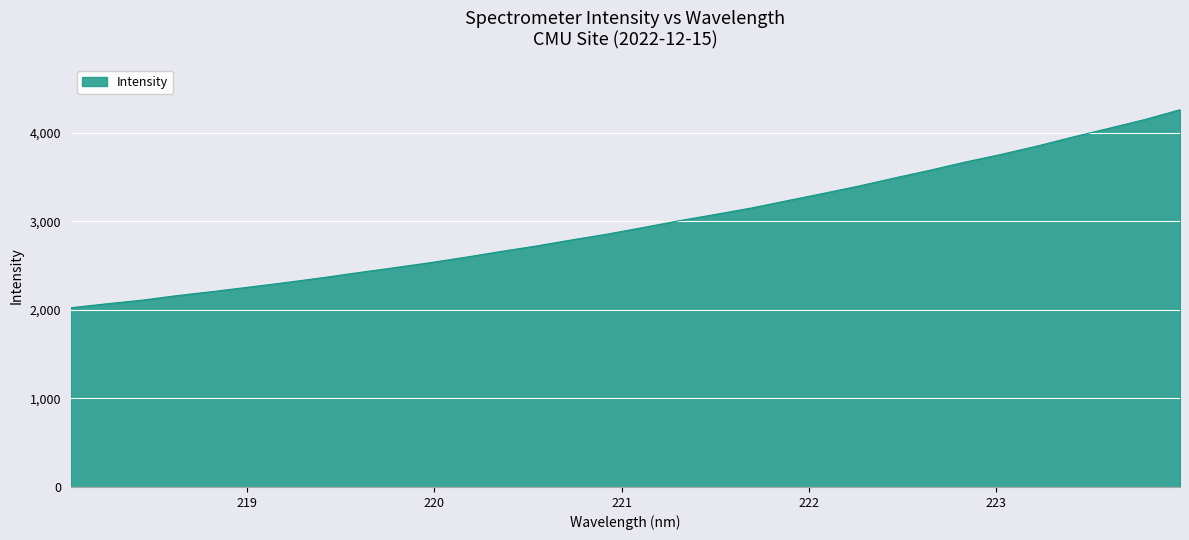

How many lines are shown in the chart?

1